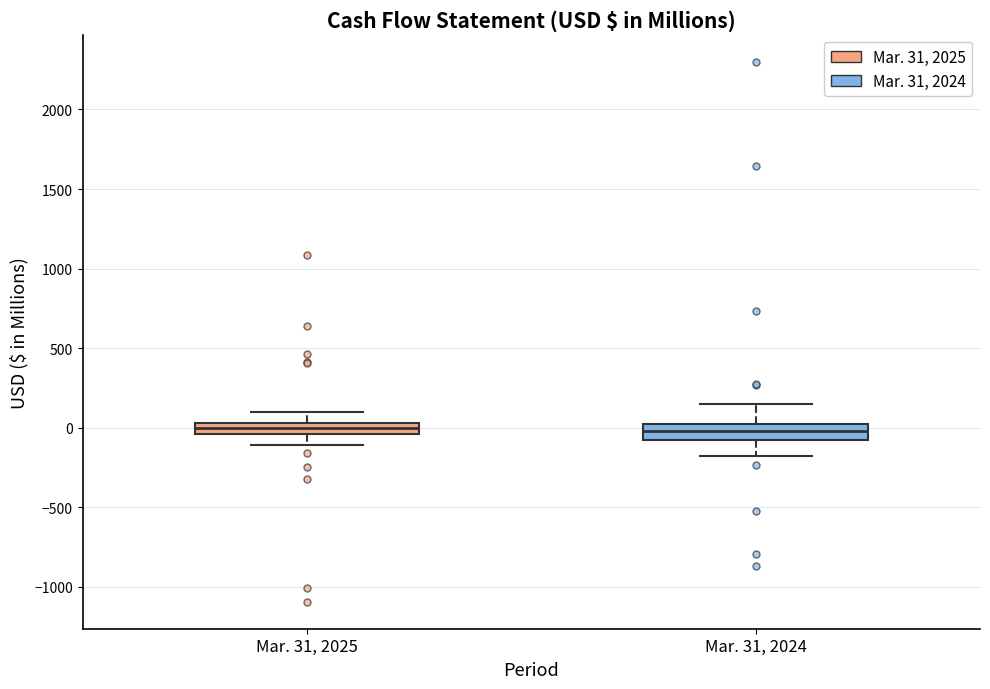

Where is the lower edge of the box for Mar. 31, 2025 on the y-axis? The values are not printed on the chart, so give them approximately, as read against the axis.

-50